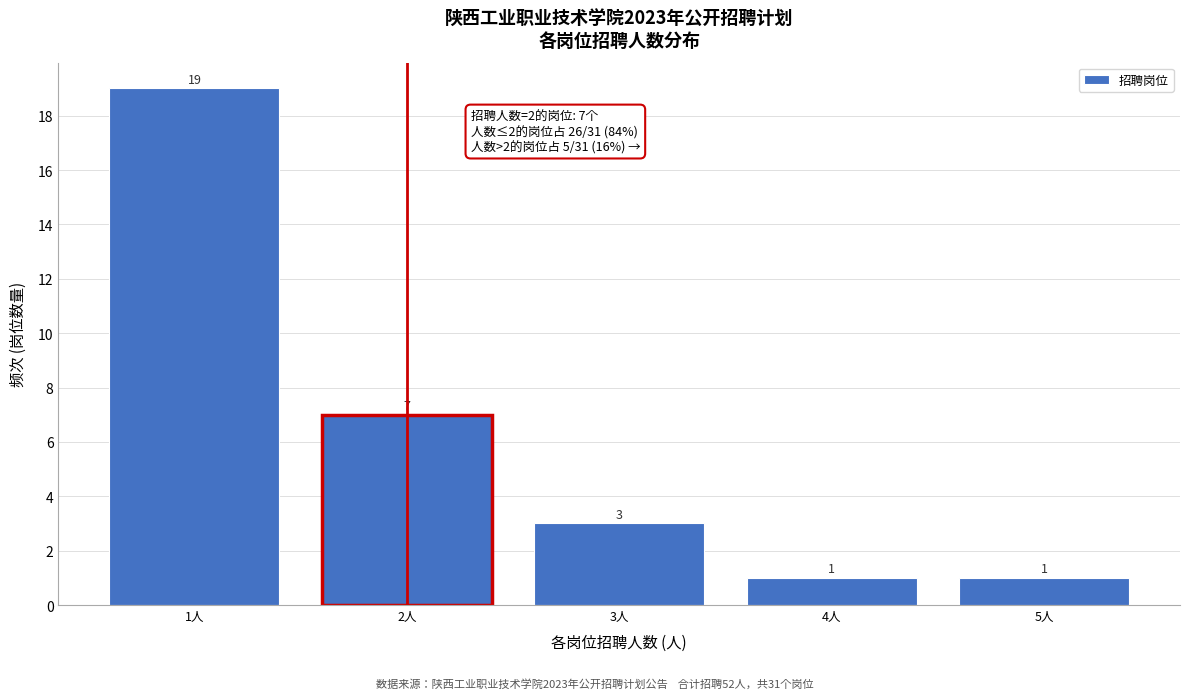

Reading left to right, list all the values displayed in this chart.

19	7	3	1	1